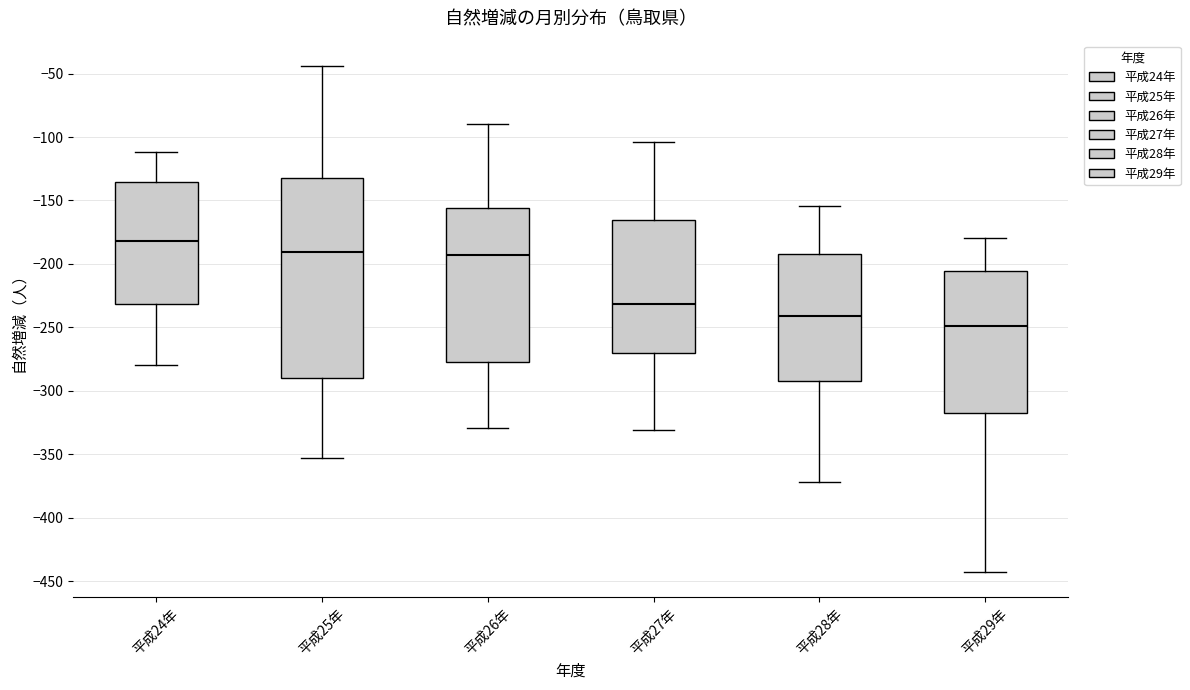

Reading left to right, read every box against the y-axis: the position of its median line, the range the box covers, and the ends of its whiskers. The values are not printed on the chart, so give them approximately, as read against the axis.

平成24年: median -180, box -230 to -135, whiskers -280 to -110
平成25年: median -190, box -290 to -130, whiskers -355 to -45
平成26年: median -195, box -275 to -155, whiskers -330 to -90
平成27年: median -230, box -270 to -165, whiskers -330 to -105
平成28年: median -240, box -290 to -190, whiskers -370 to -155
平成29年: median -250, box -315 to -205, whiskers -445 to -180